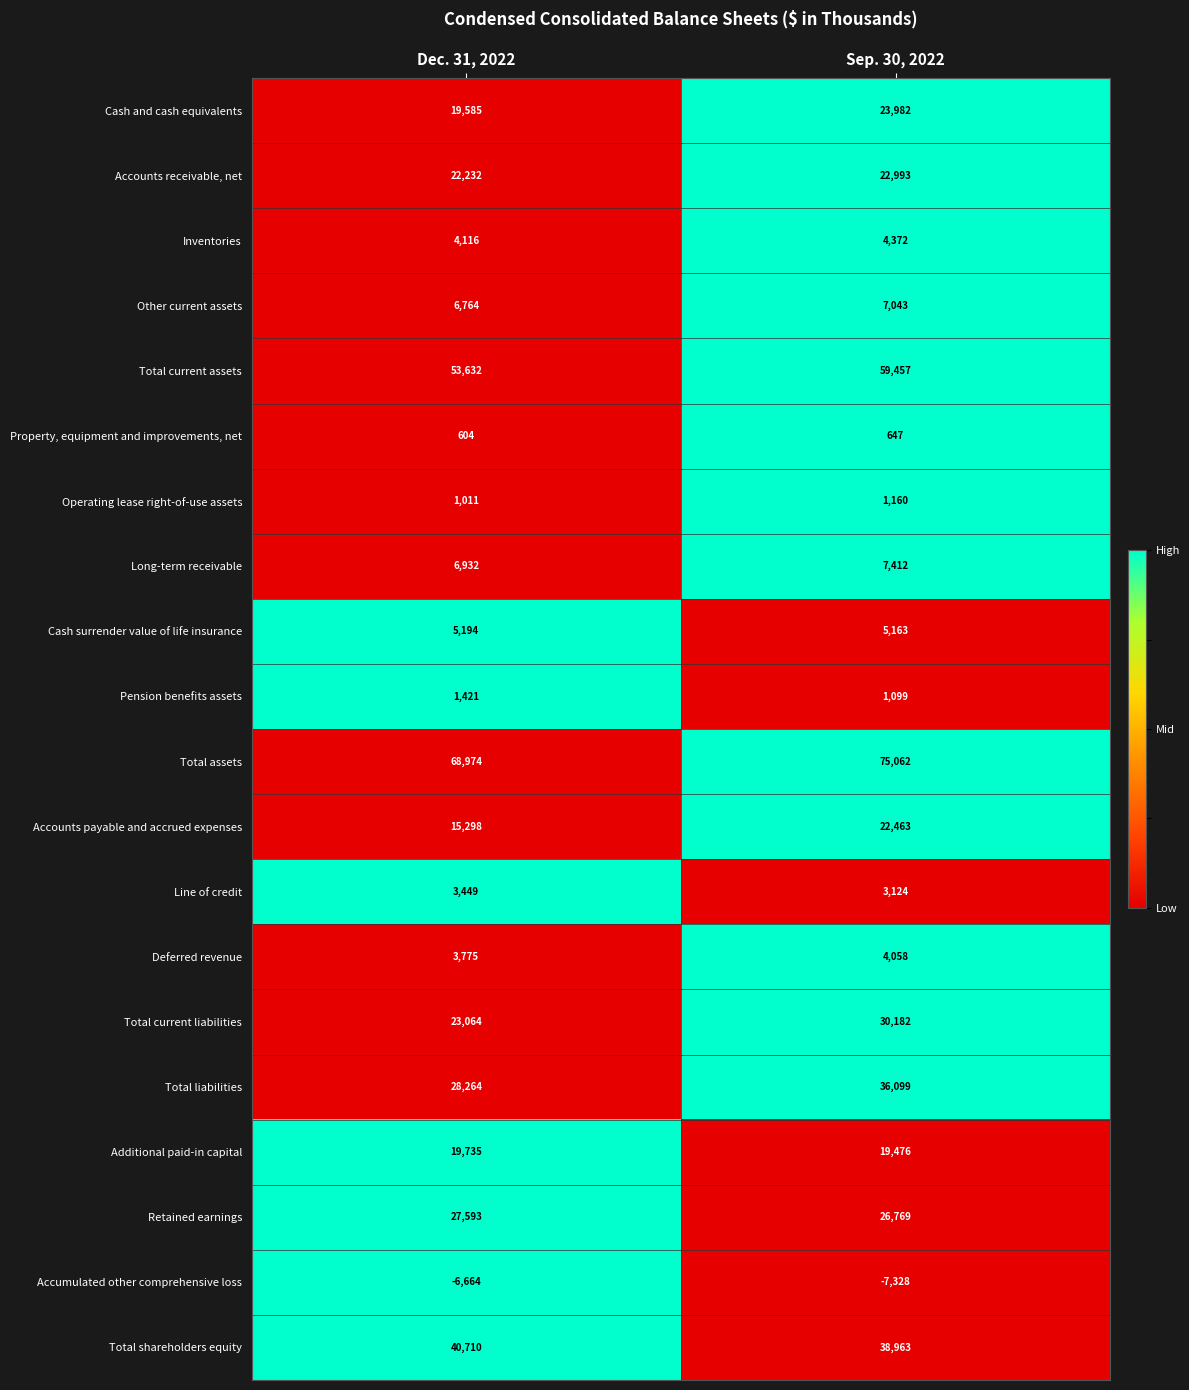

The value of Total current assets at Sep. 30, 2022 is 103607. True or false?

False